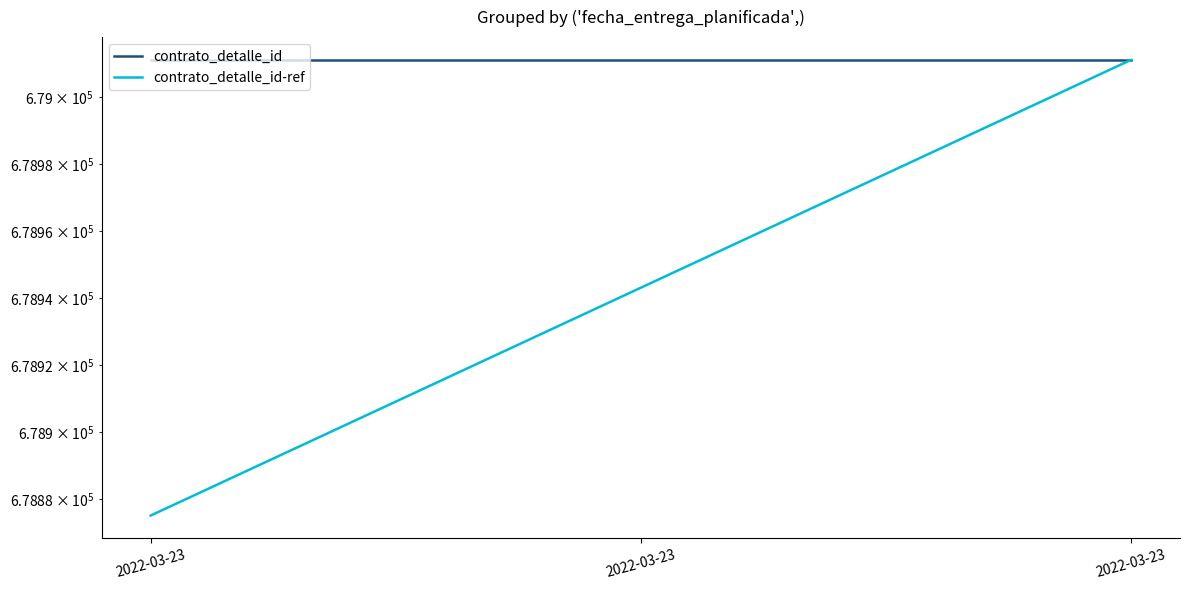

Rank the categories by contrato_detalle_id-ref value from highest to lowest.

2022-03-23, 2022-03-23, 2022-03-23